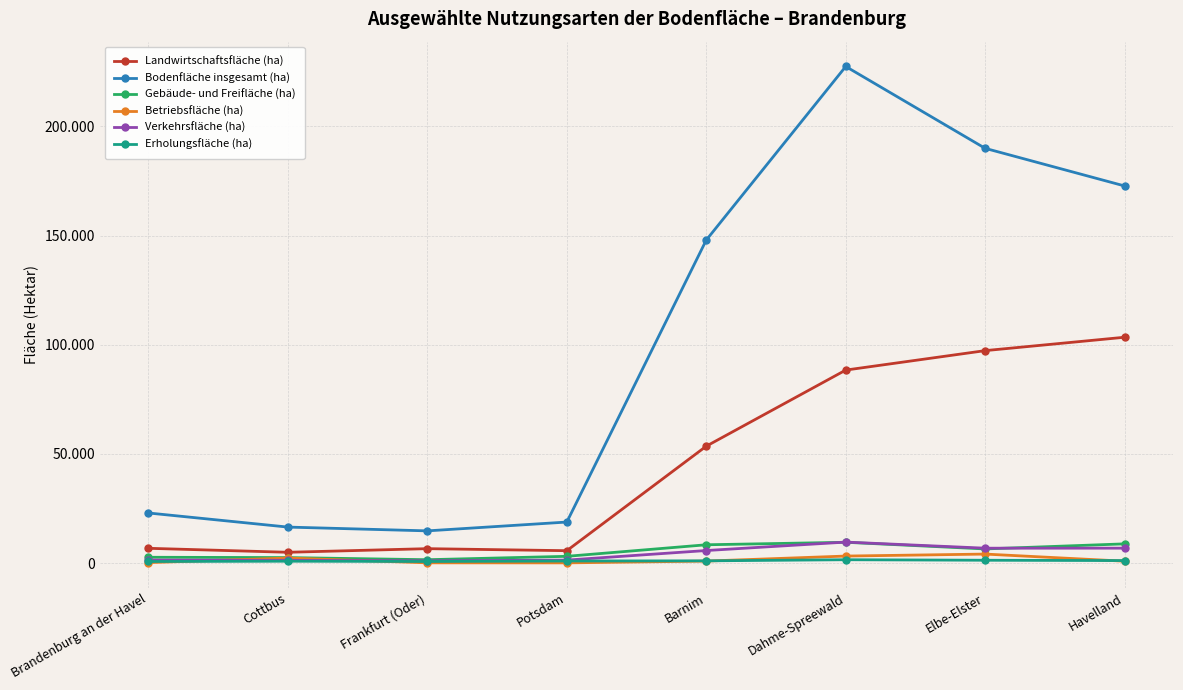

What are all the series names shown in the legend?

Landwirtschaftsfläche (ha), Bodenfläche insgesamt (ha), Gebäude- und Freifläche (ha), Betriebsfläche (ha), Verkehrsfläche (ha), Erholungsfläche (ha)